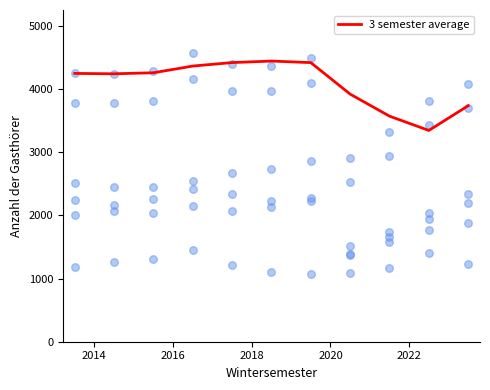

What is the maximum value for 3 semester average?

4442.7